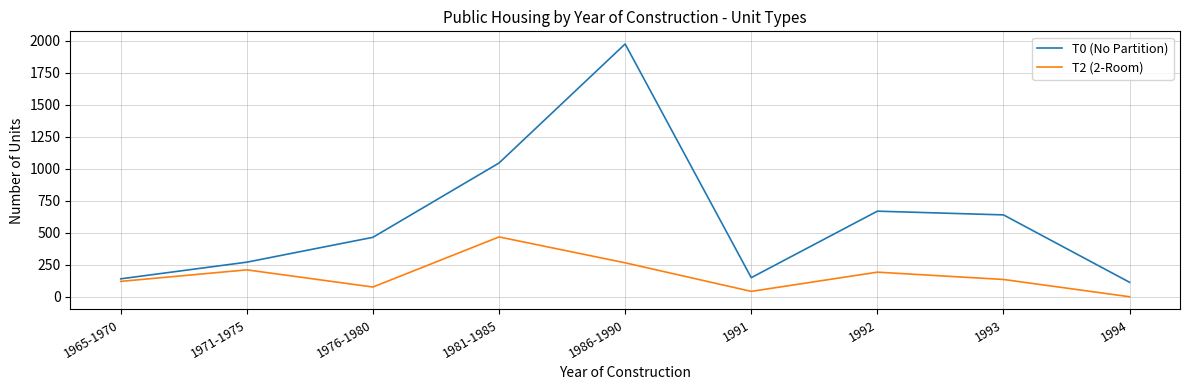

At 1976-1980, list the series in order from smallest to largest.

T2 (2-Room), T0 (No Partition)